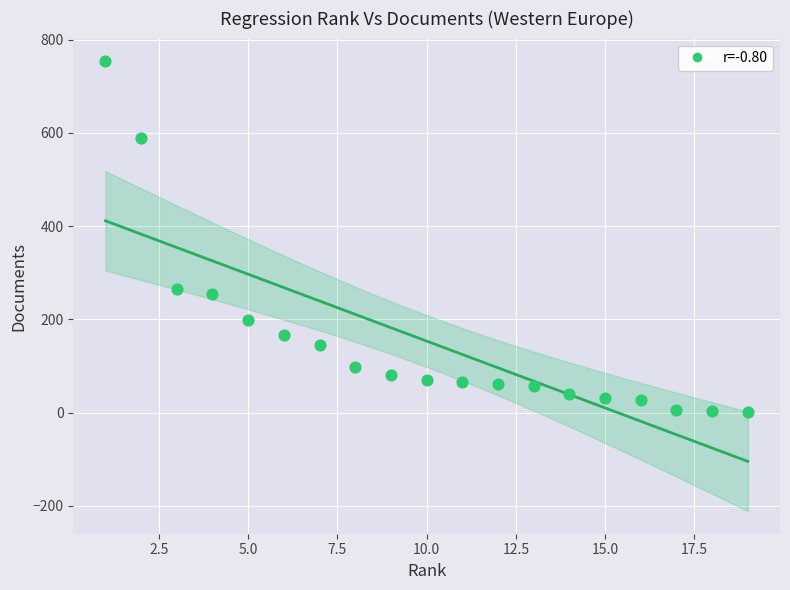

What is the range of X values (max minus min)?

18